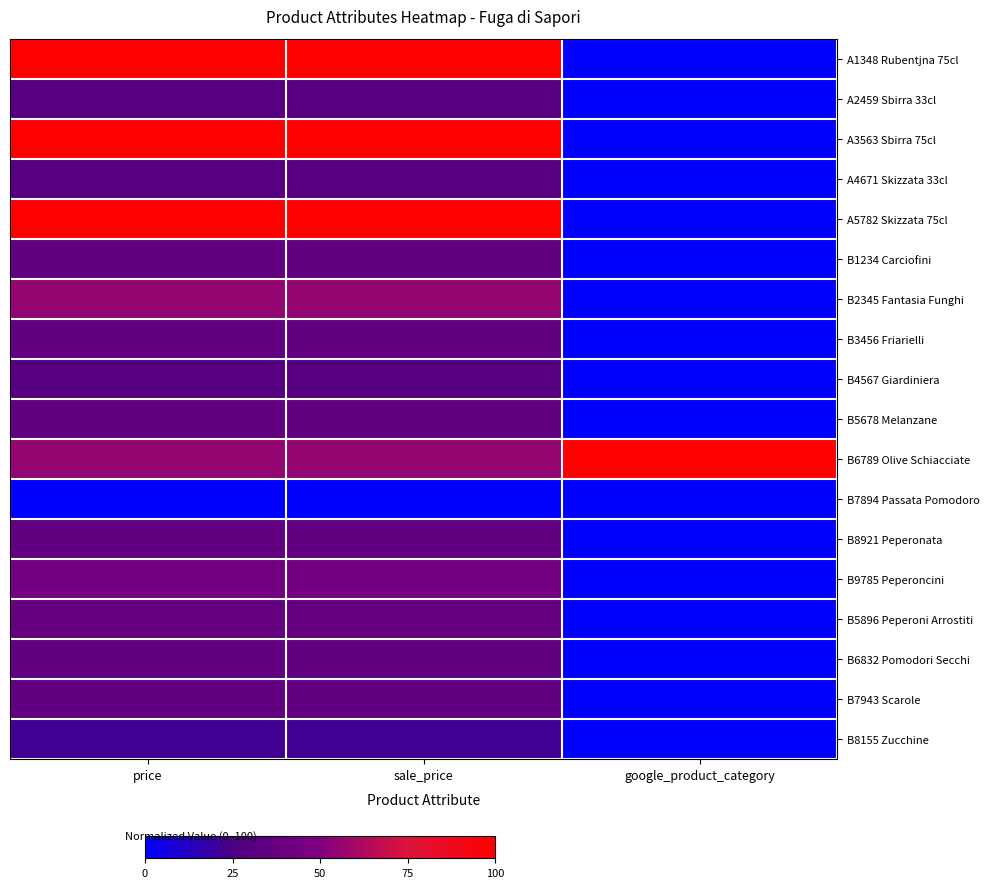

Which series has the largest total across all categories?

B6789 Olive Schiacciate